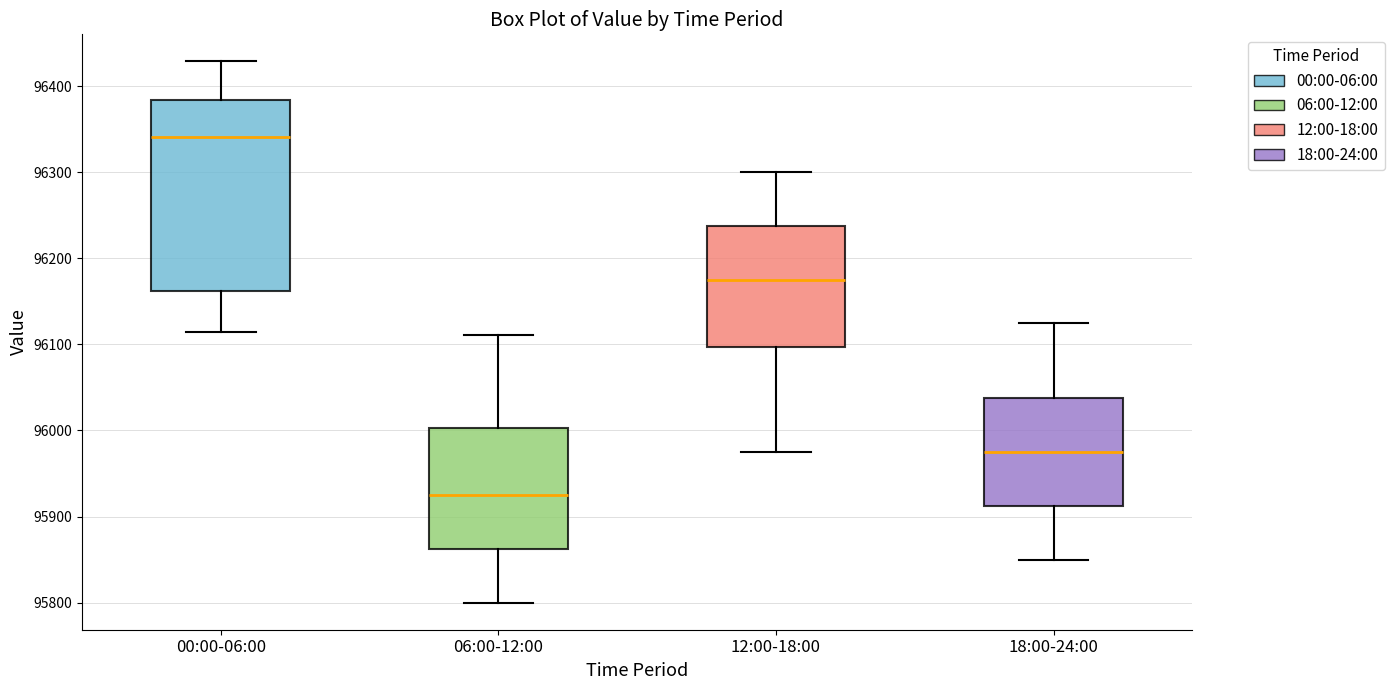

Reading left to right, read every box against the y-axis: the position of its median line, the range the box covers, and the ends of its whiskers. The values are not printed on the chart, so give them approximately, as read against the axis.

00:00-06:00: median 96340, box 96160 to 96380, whiskers 96110 to 96430
06:00-12:00: median 95930, box 95860 to 96000, whiskers 95800 to 96110
12:00-18:00: median 96180, box 96100 to 96240, whiskers 95980 to 96300
18:00-24:00: median 95980, box 95910 to 96040, whiskers 95850 to 96130